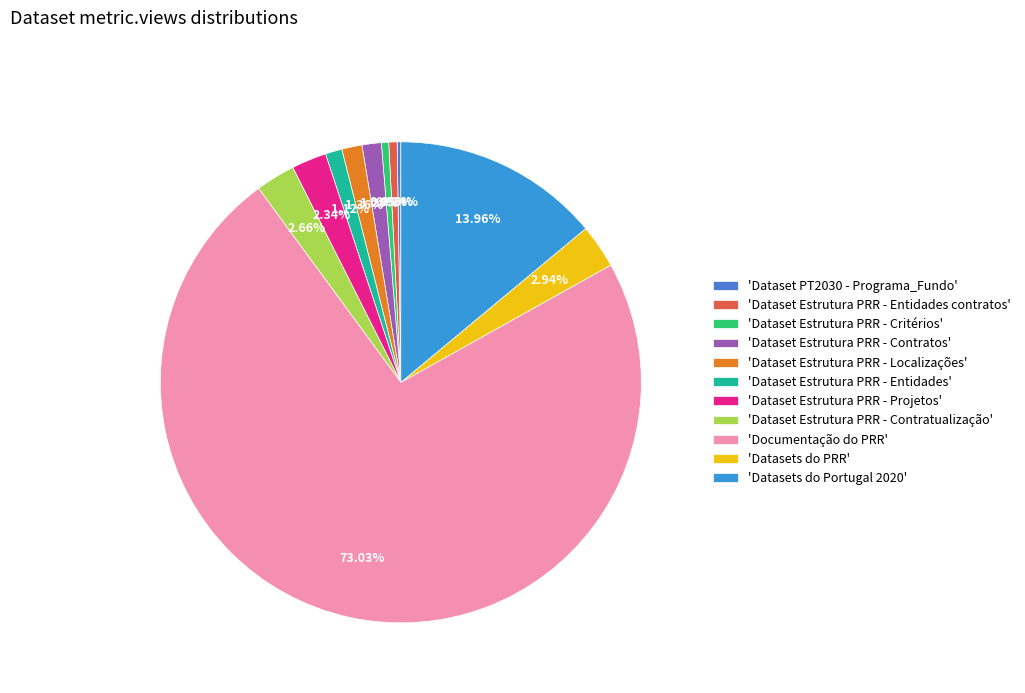

Which slice is the largest?

'Documentação do PRR'